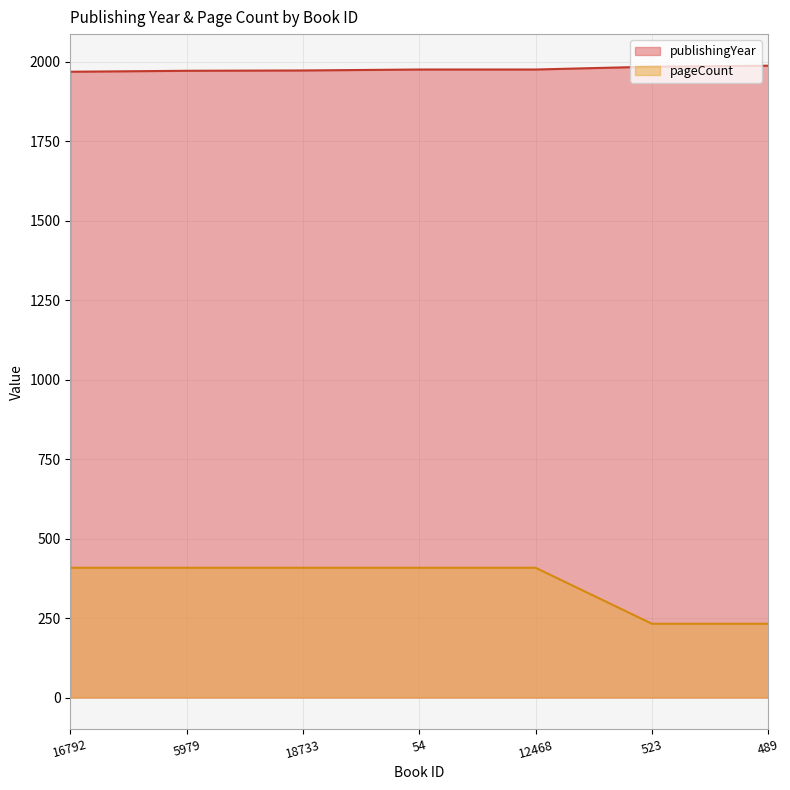

Reading left to right, list all the values displayed in this chart.

publishingYear: 16792=1968	5979=1971	18733=1972	54=1975	12468=1975	523=1984	489=1987
pageCount: 16792=408	5979=408	18733=408	54=408	12468=408	523=232	489=232